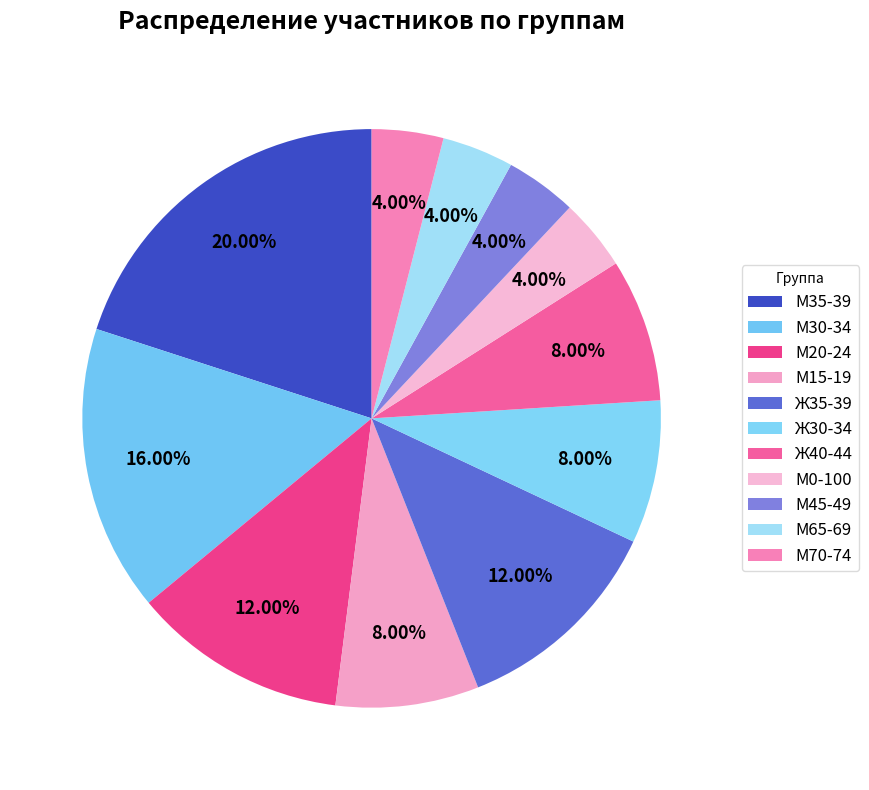

Does М65-69 account for over 50% of the chart?

No